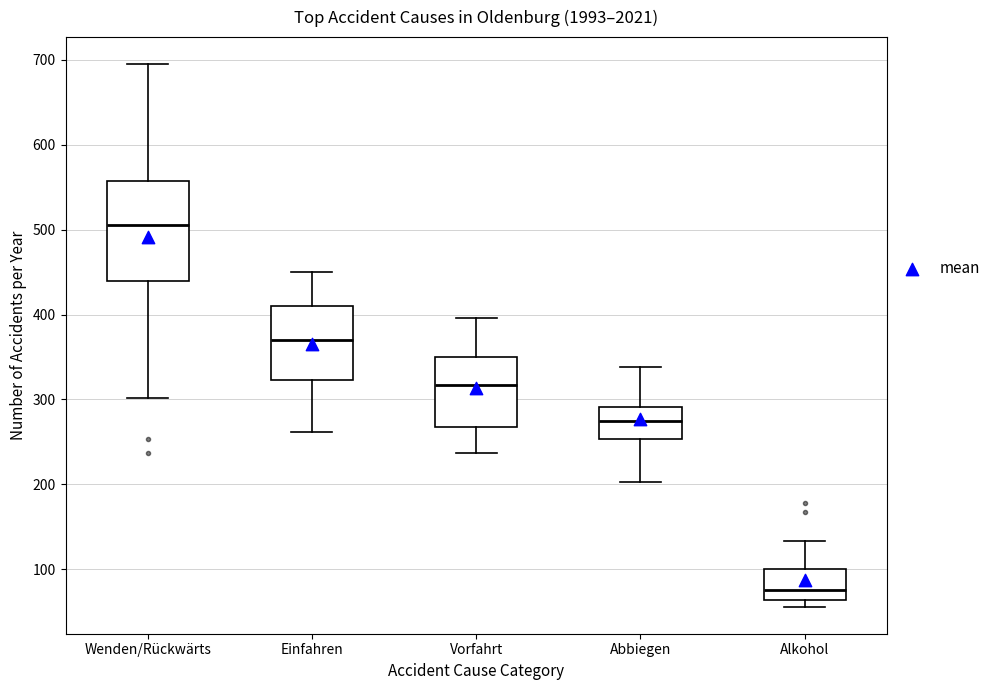

Comparing the boxes themselves (not the whiskers), which one is the tallest?

Wenden/Rückwärts